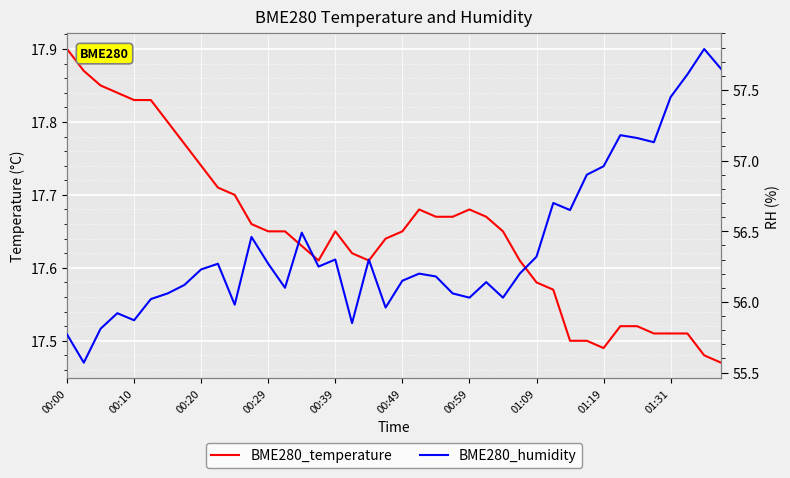

What is the label of the 37th point from the right?

00:29